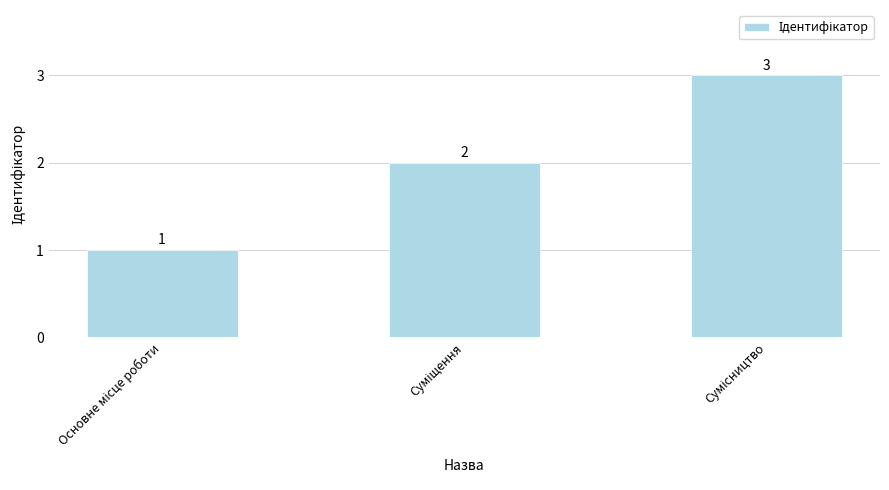

What is the value of the 2nd bar from the left?

2